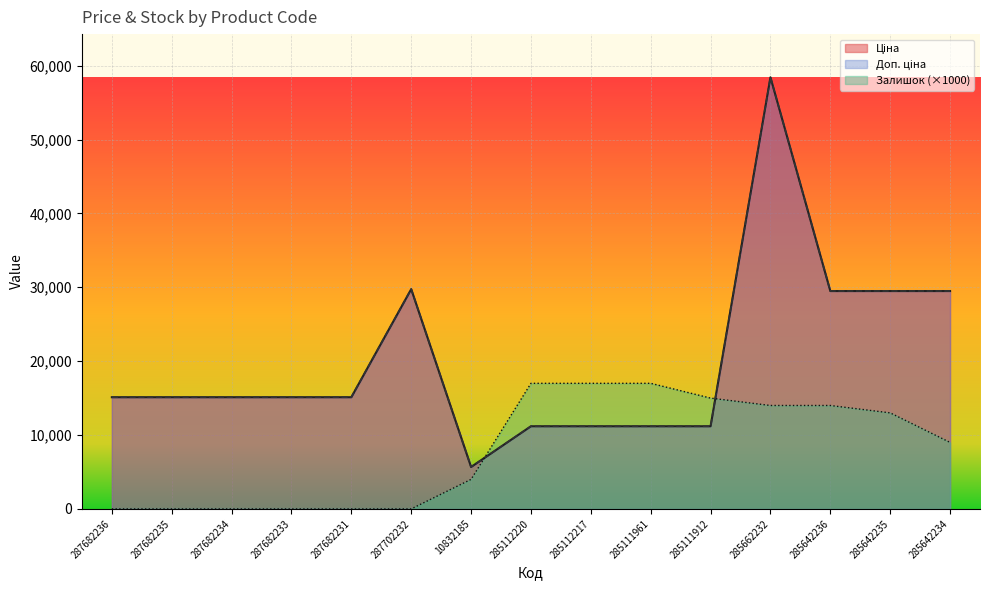

What position from the left is 287682233?

4